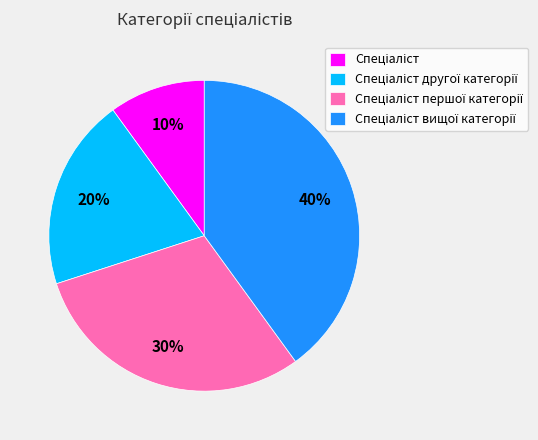

Is there any slice that represents more than half of the pie?

No